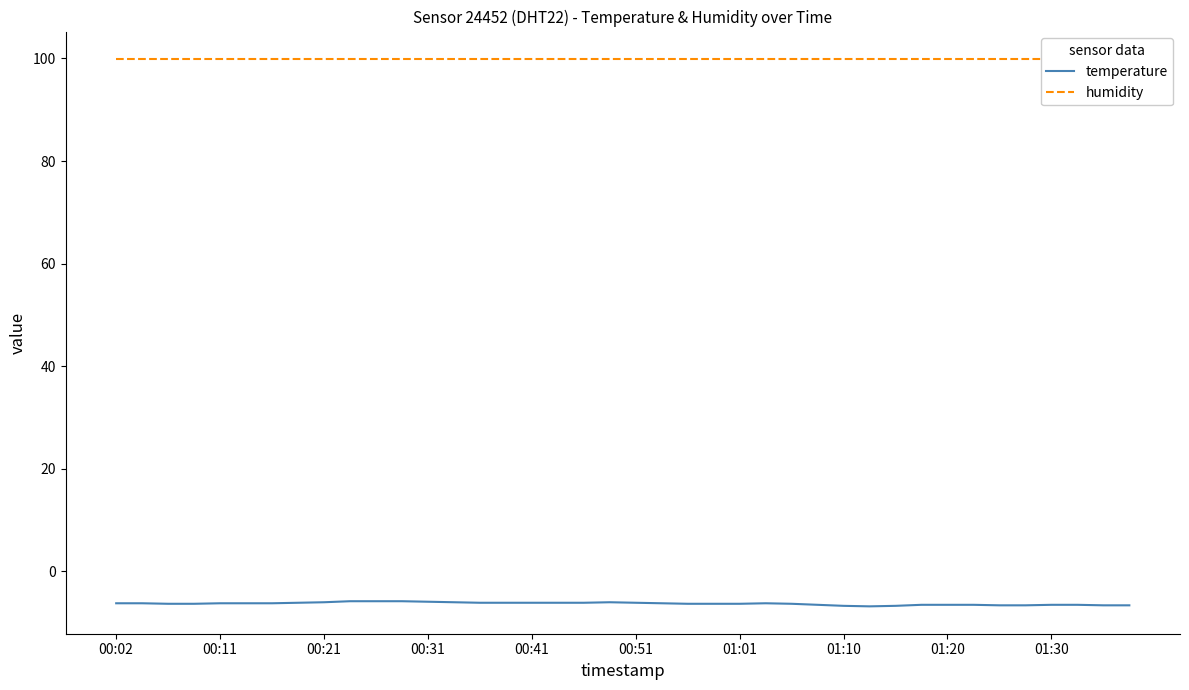

How many interior local peaks does the temperature series have?

2